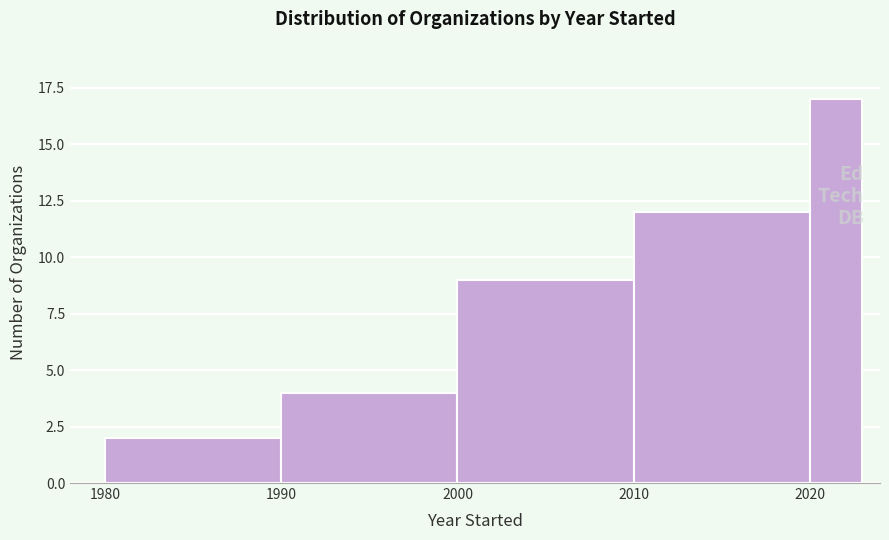

Read against the x-axis, roughly where is the centre of the tallest bar?

2022